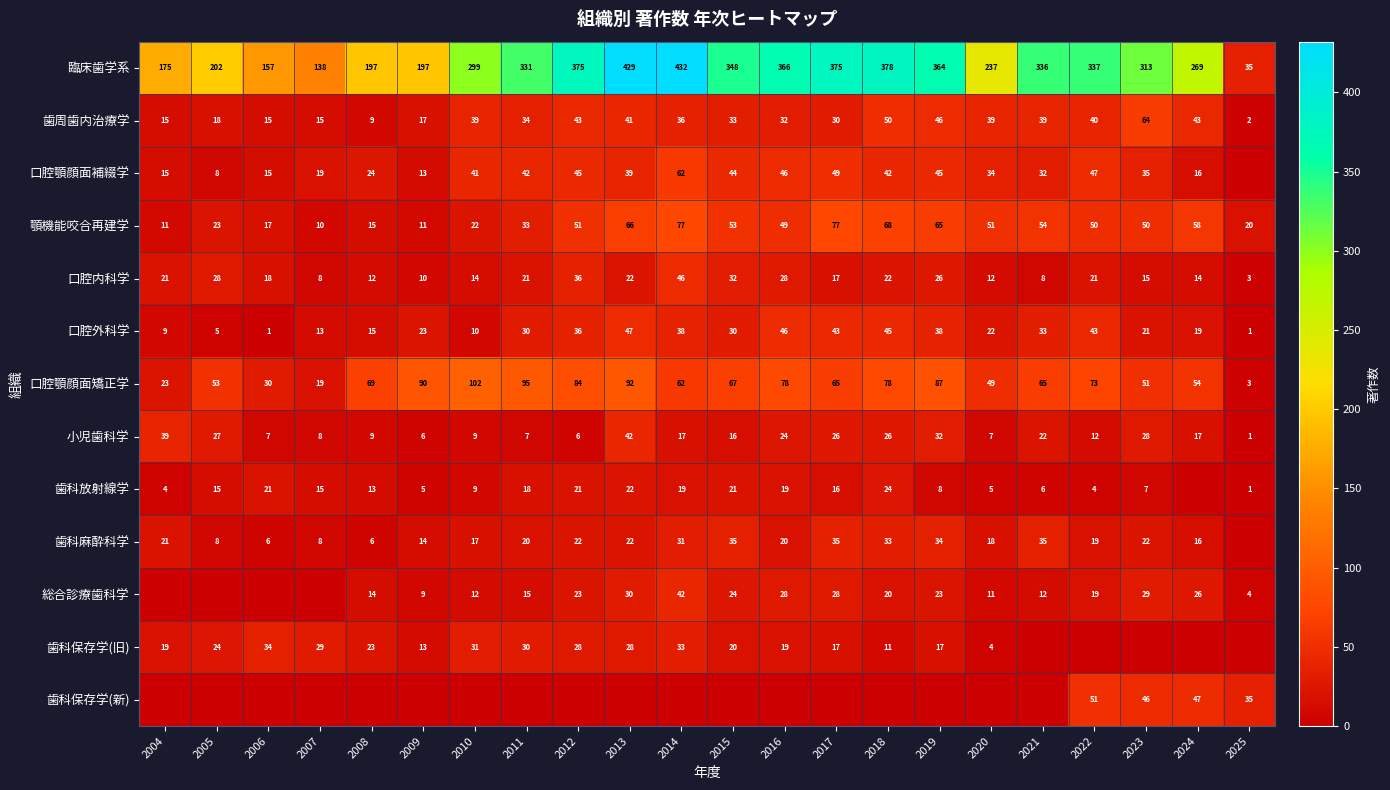

The value of 小児歯科学 at 2009 is 6. True or false?

True